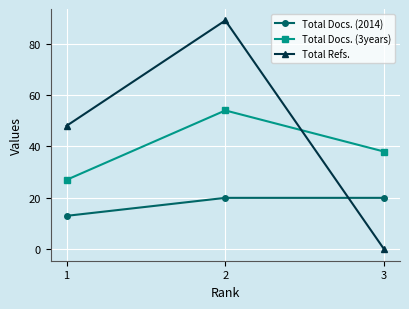

At 1, list the series in order from largest to smallest.

Total Refs., Total Docs. (3years), Total Docs. (2014)